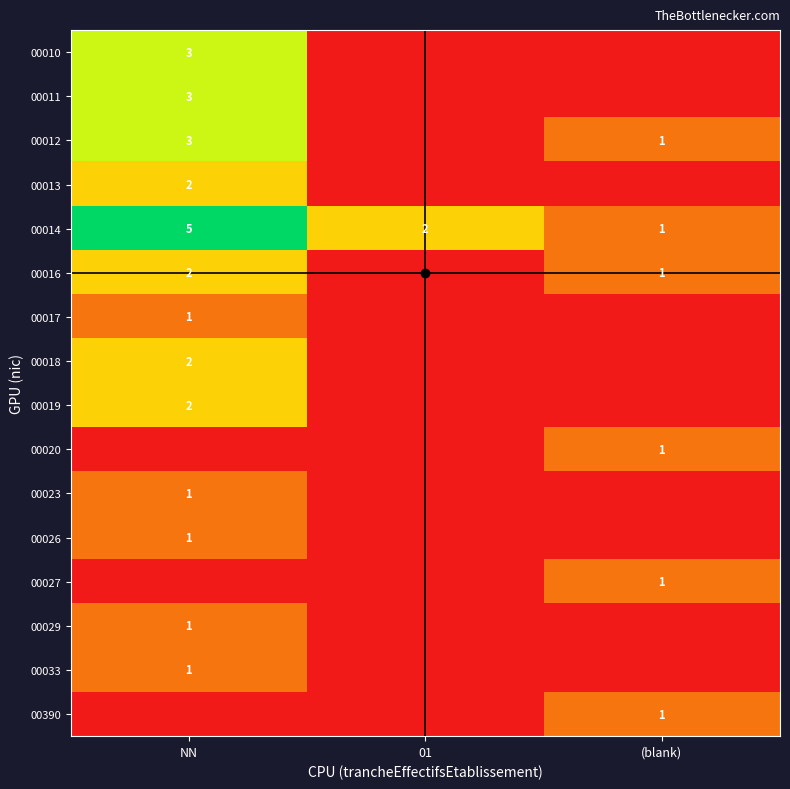

True or false: 00019 has a value of 0 at NN.

False